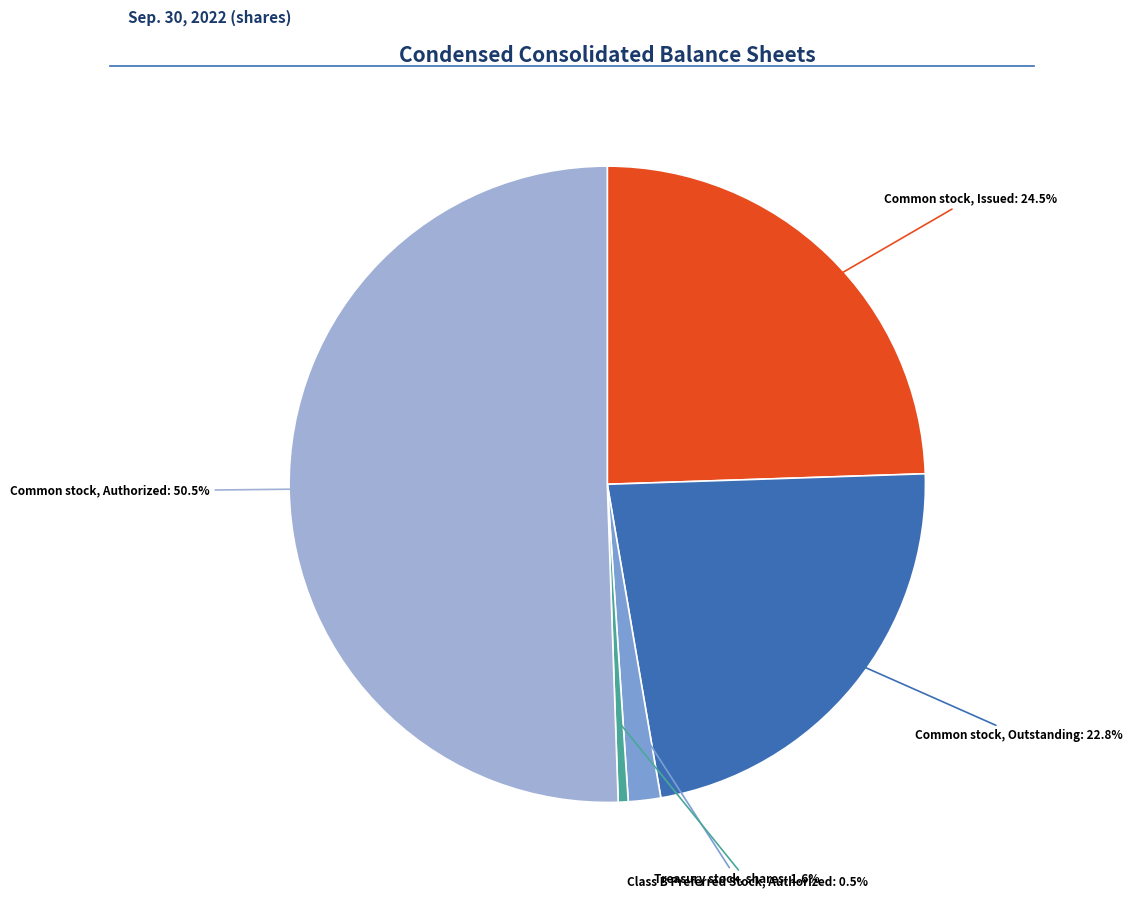

To the nearest percent, what is the difference between the largest and smallest slice percentages?

50%